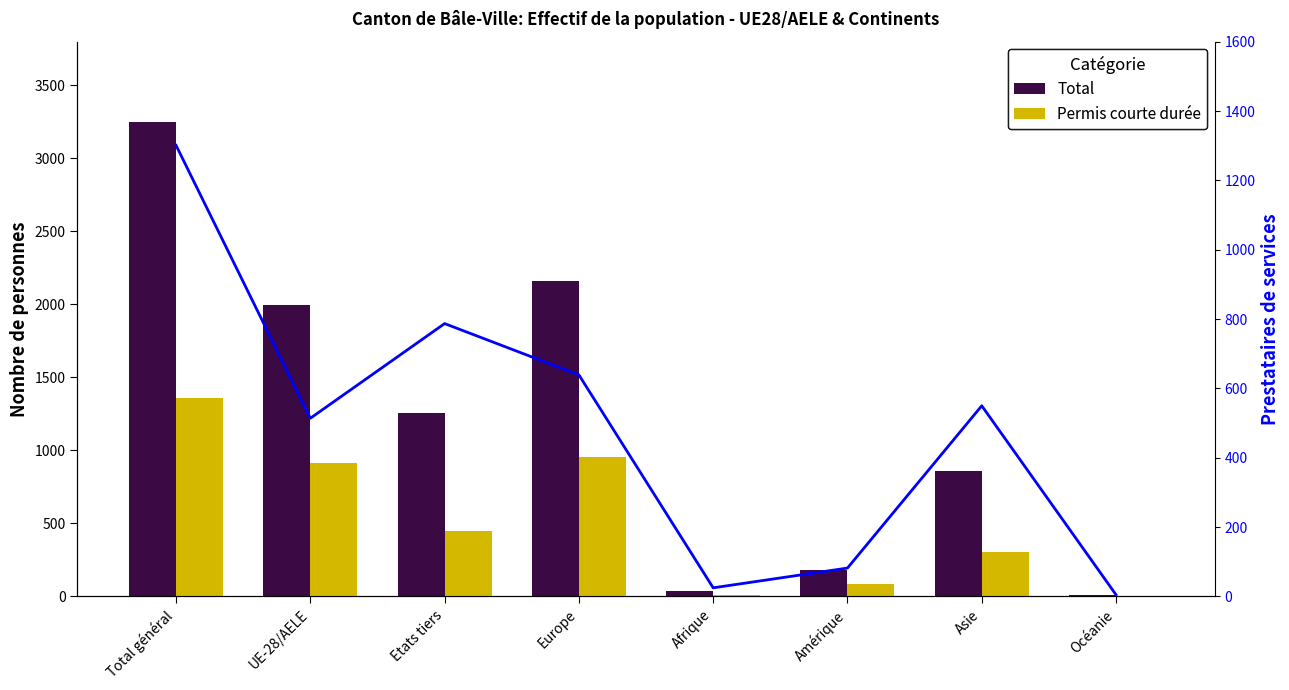

Rank the series by their maximum value, from highest to lowest.

Femmes, Hommes, Prestataires (série secondaire)